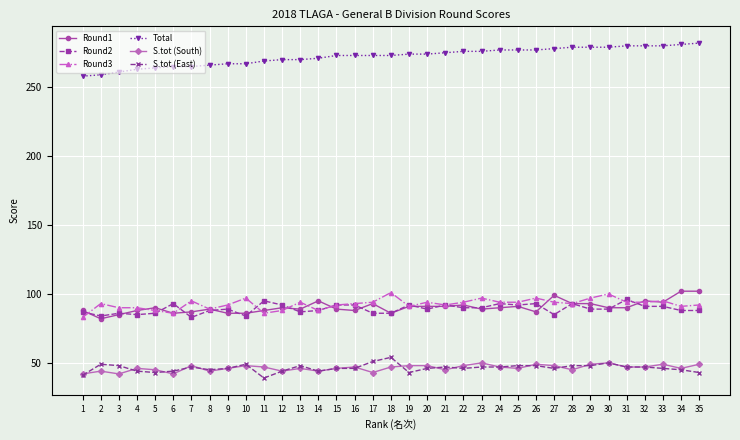

True or false: Total and Round1 cross at least once.

False